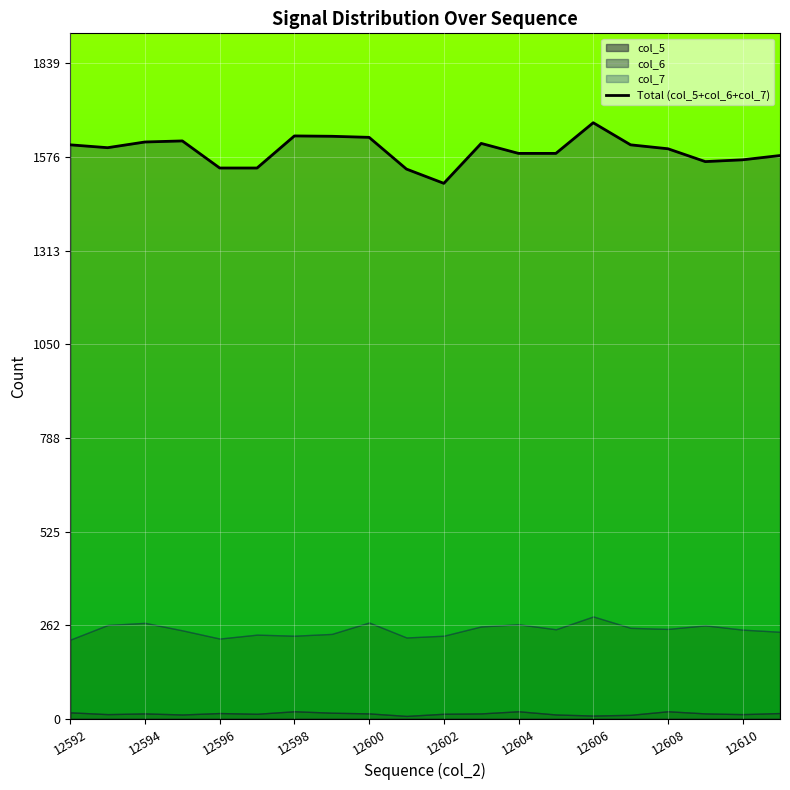

At which label does the data first exceed 1602?

12592